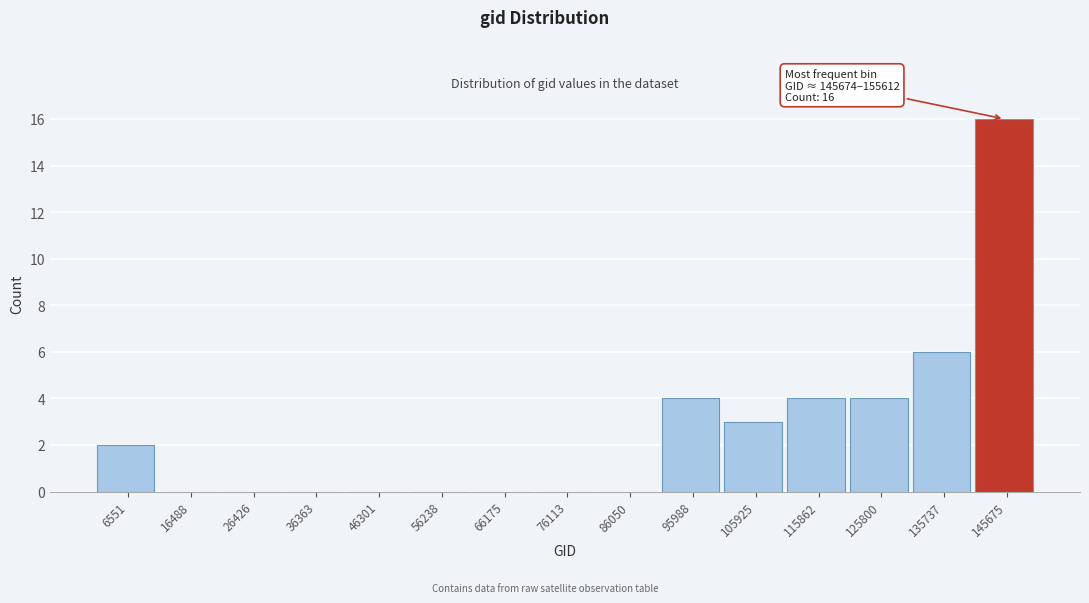

Reading right to left, what are all the values shown in this chart?

145675=16	135737=6	125800=4	115862=4	105925=3	95988=4	86050=0	76113=0	66175=0	56238=0	46301=0	36363=0	26426=0	16488=0	6551=2